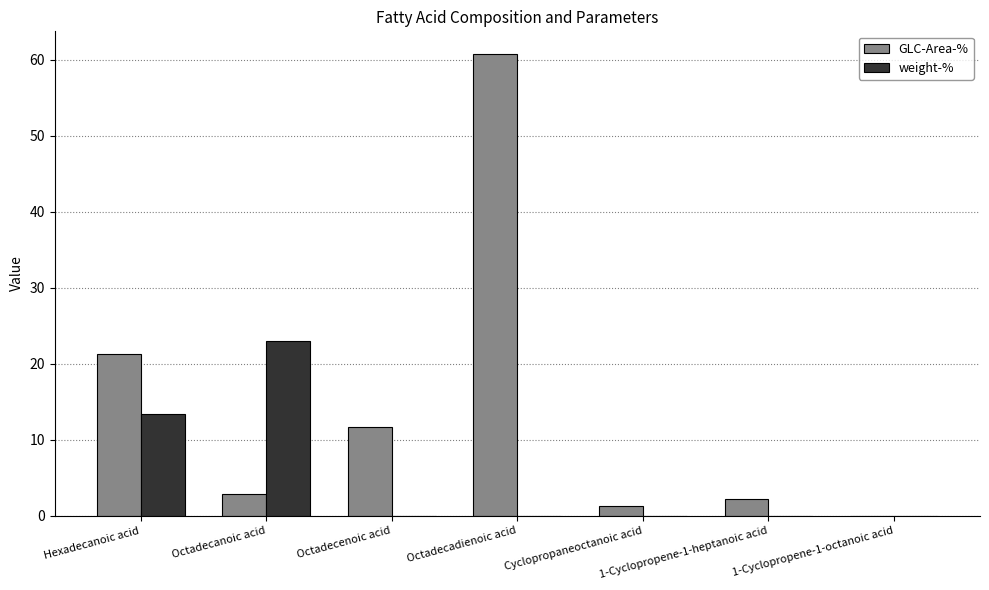

What is the sum of the GLC-Area-% values at Octadecanoic acid and 1-Cyclopropene-1-octanoic acid?

2.8